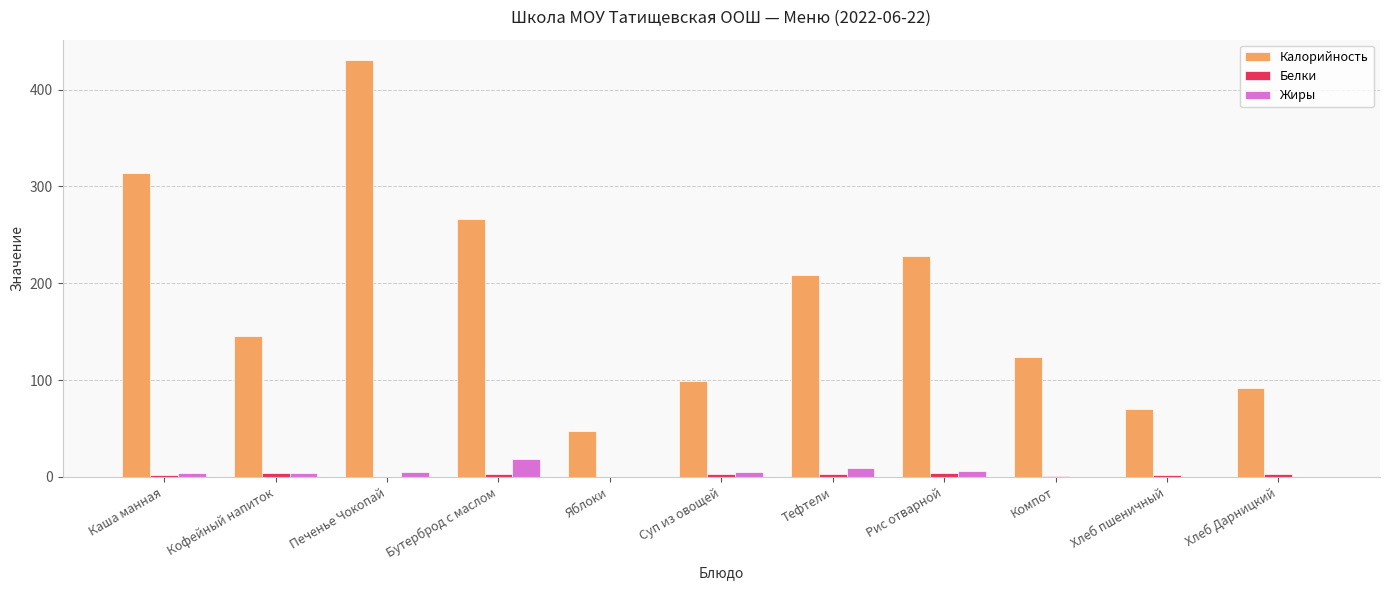

Where is Калорийность nearest to the value 238?

Рис отварной